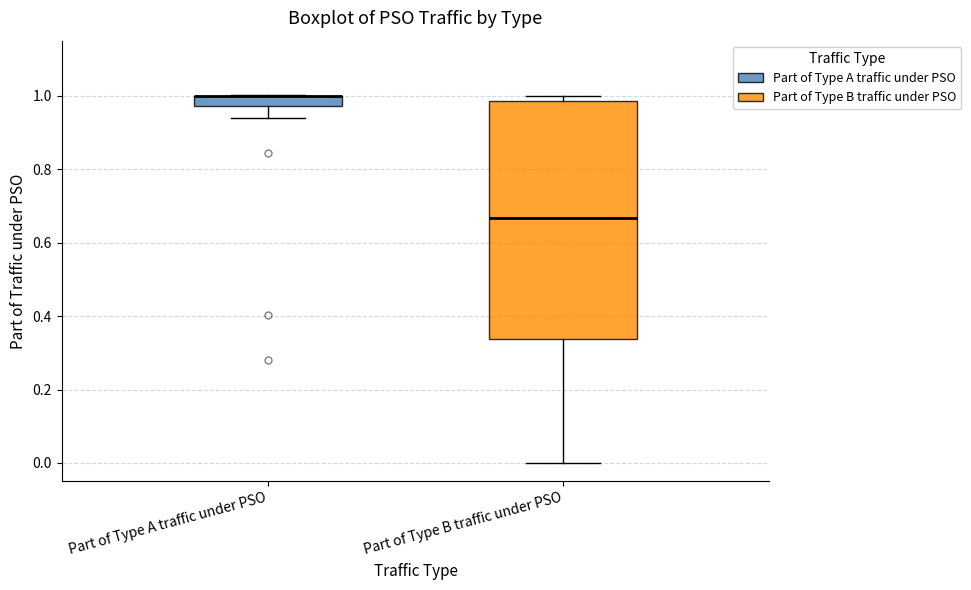

Where does the lower whisker of the box for Part of Type B traffic under PSO end on the y-axis? The values are not printed on the chart, so give them approximately, as read against the axis.

0.00